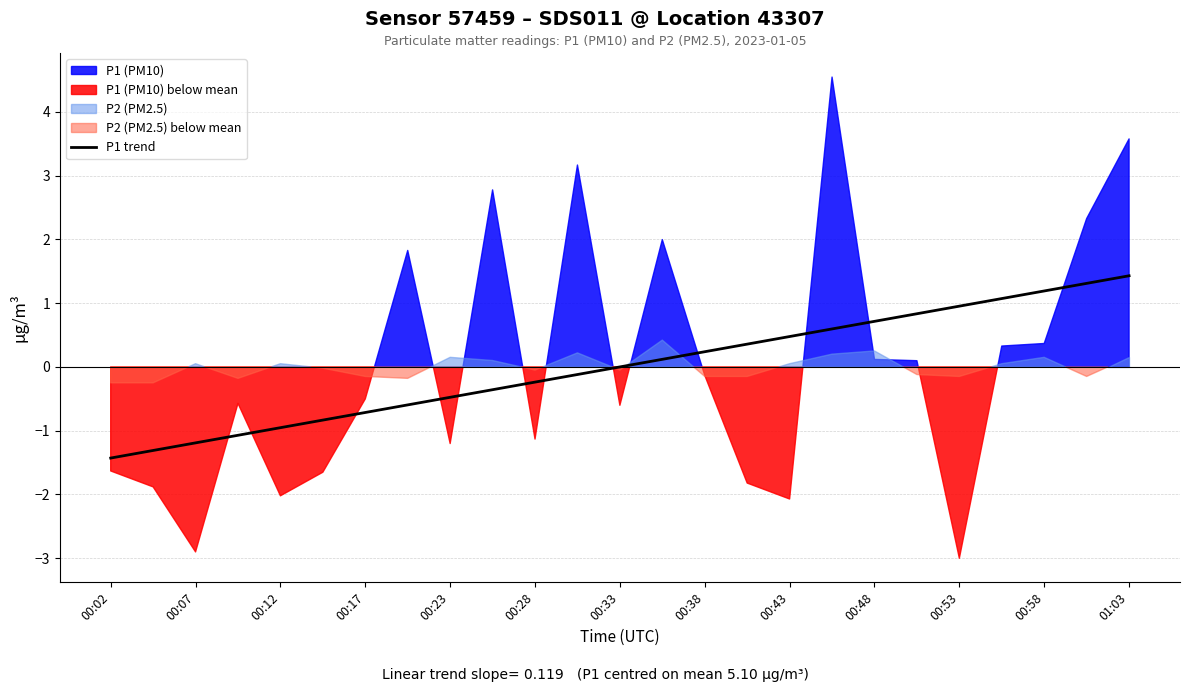

What is the lowest value of the P1 trend series?

-1.4